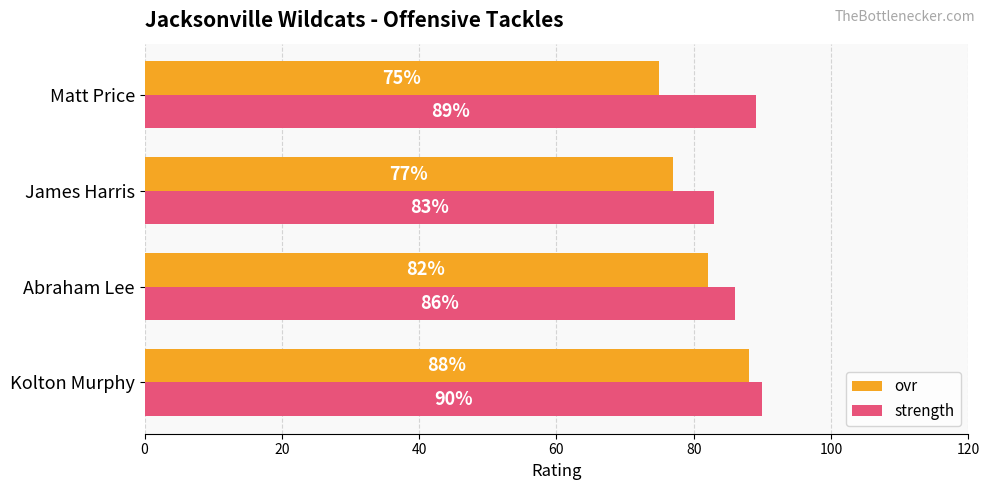

Where is ovr nearest to the value 81?

Abraham Lee